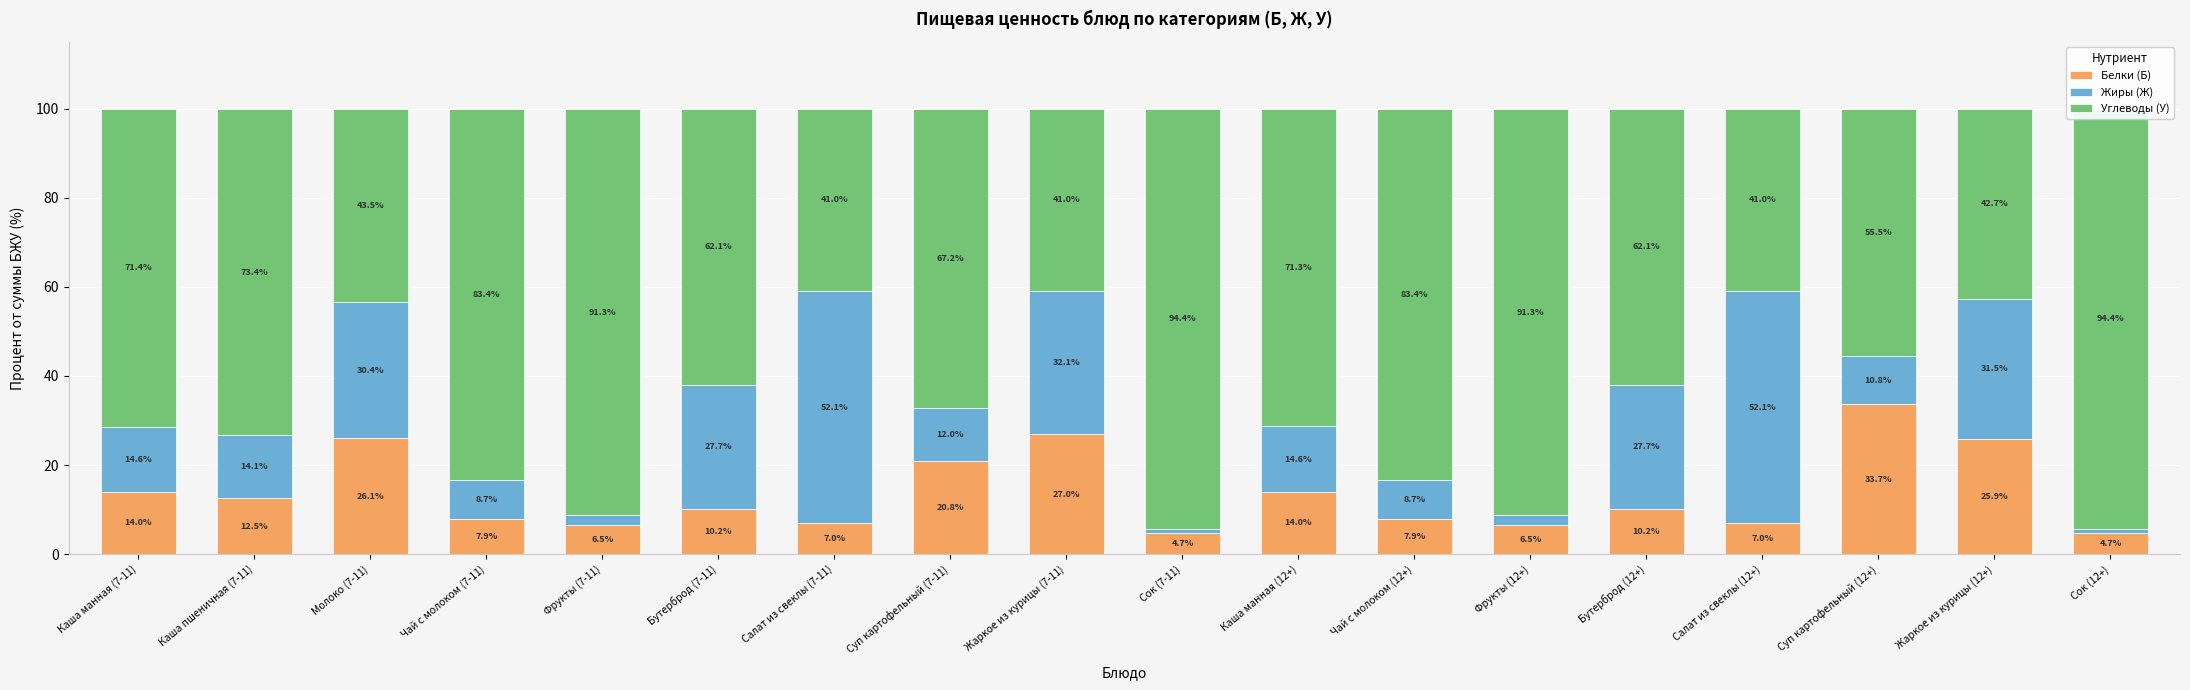

Reading left to right, extract all data points from this chart.

Белки (Б): 14.0	12.5	26.1	7.9	6.5	10.2	7.0	20.8	27.0	4.7	14.0	7.9	6.5	10.2	7.0	33.7	25.9	4.7
Жиры (Ж): 14.6	14.1	30.4	8.7	2.2	27.7	52.1	12.0	32.1	0.9	14.6	8.7	2.2	27.7	52.1	10.8	31.5	0.9
Углеводы (У): 71.4	73.4	43.5	83.4	91.3	62.1	41.0	67.2	41.0	94.4	71.3	83.4	91.3	62.1	41.0	55.5	42.7	94.4